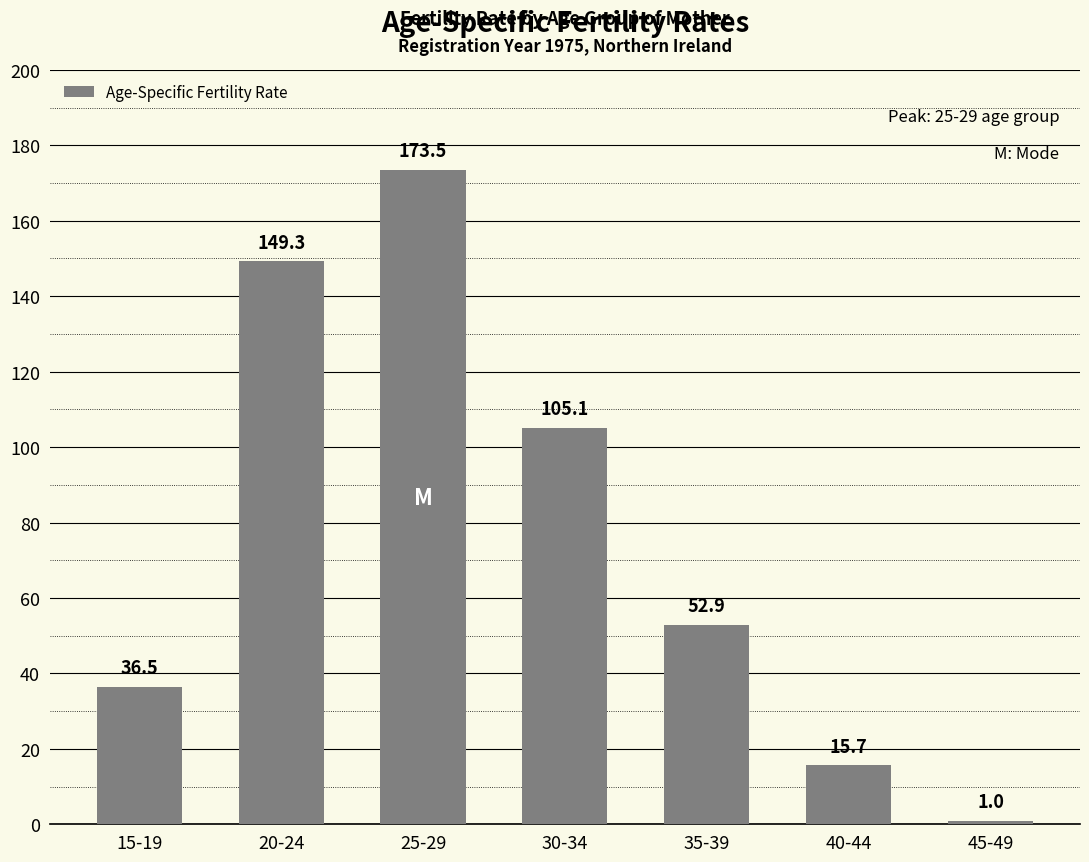

List the labels in order of value, largest first.

25-29, 20-24, 30-34, 35-39, 15-19, 40-44, 45-49